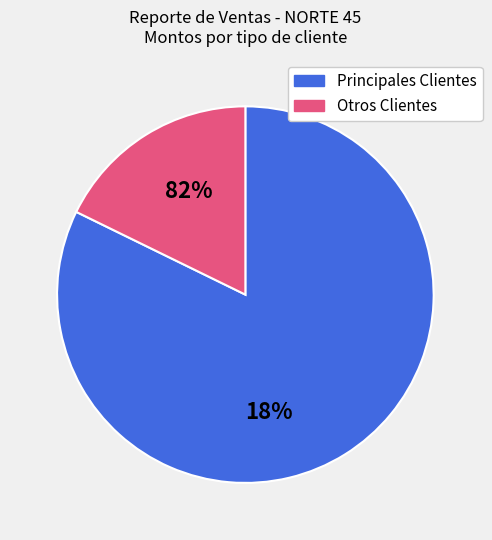

Is there any slice that represents more than half of the pie?

Yes